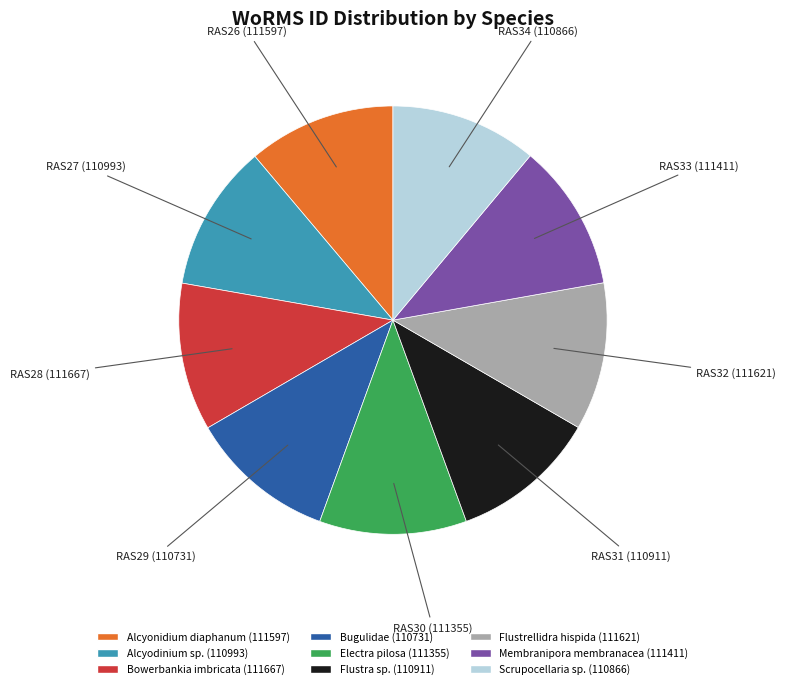

Is the sum of Bugulidae and Electra pilosa greater than half?

No